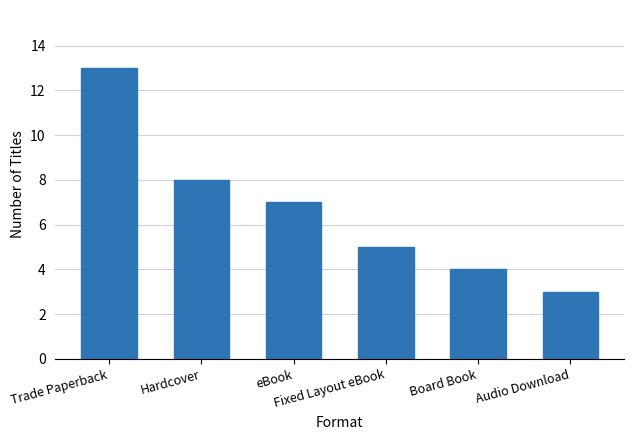

List the labels in order of value, largest first.

Trade Paperback, Hardcover, eBook, Fixed Layout eBook, Board Book, Audio Download